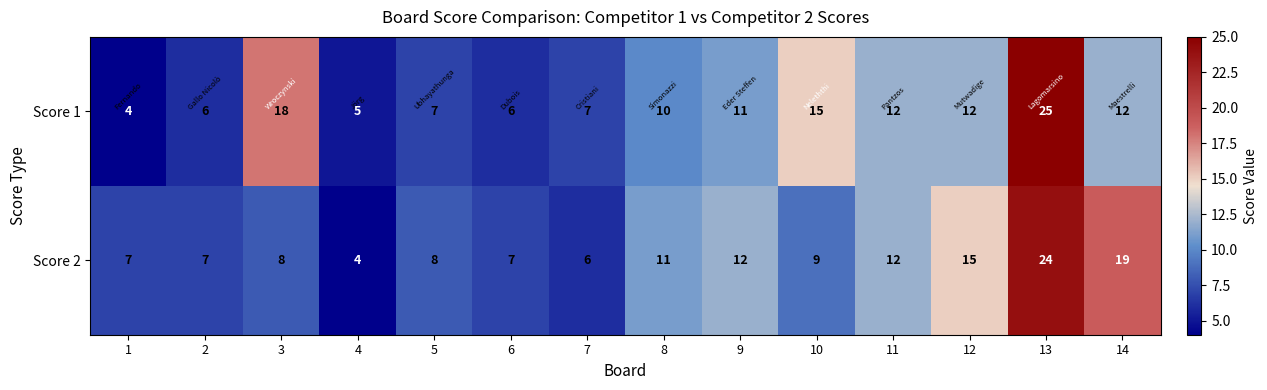

What is the minimum value shown in the chart?

4